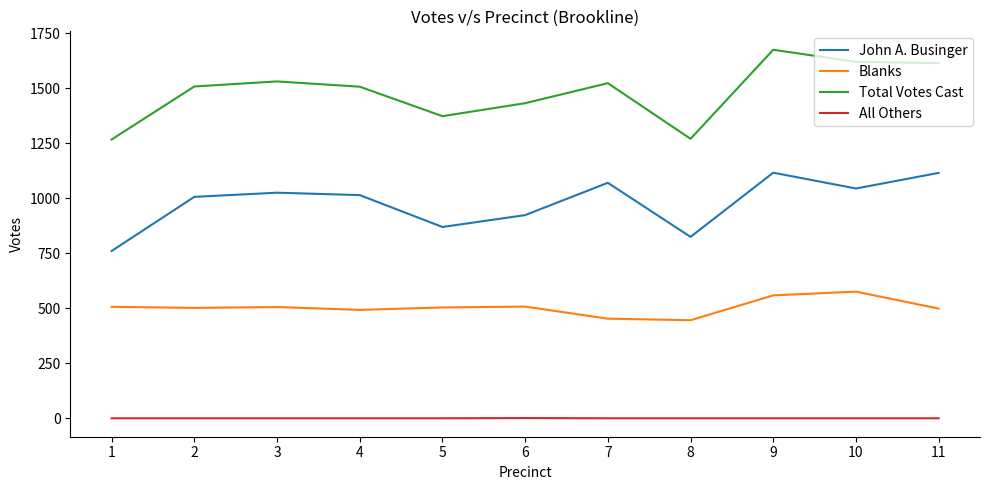

Is the value of All Others at 7 greater than the value of John A. Businger at 1?

No